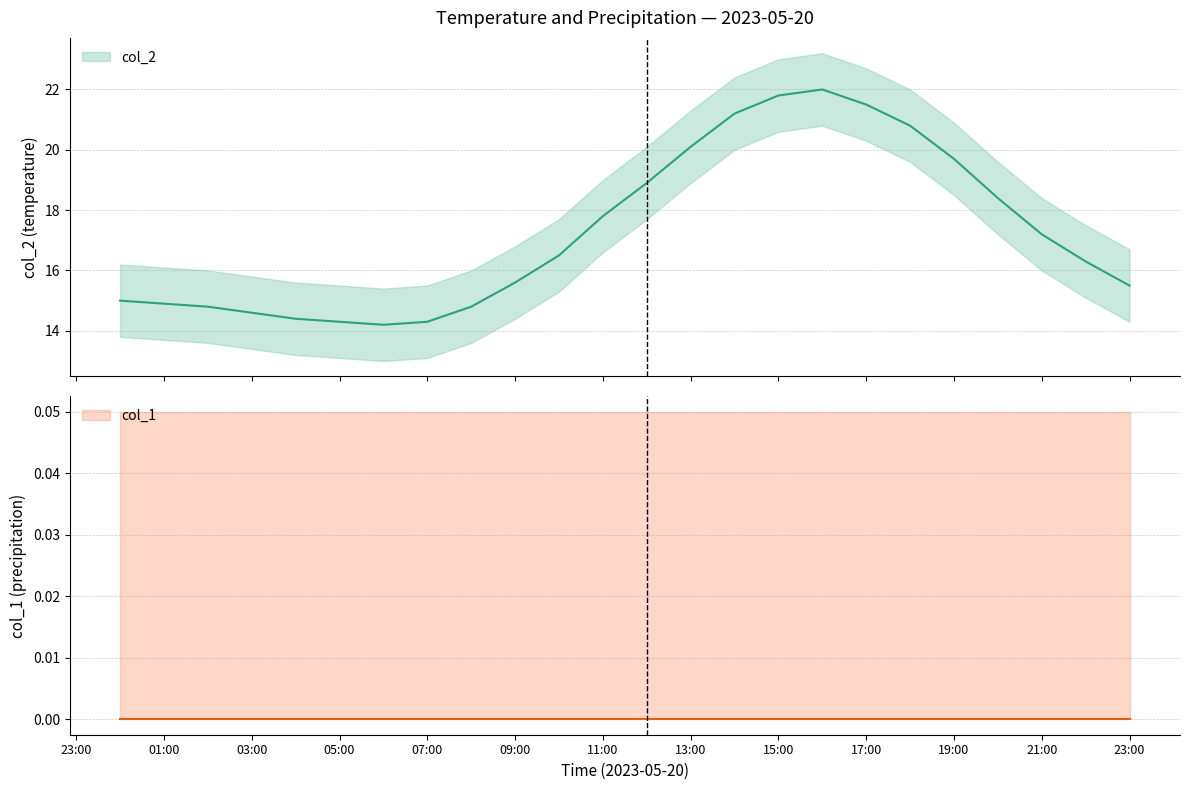

What is the minimum value shown in the chart?

14.2